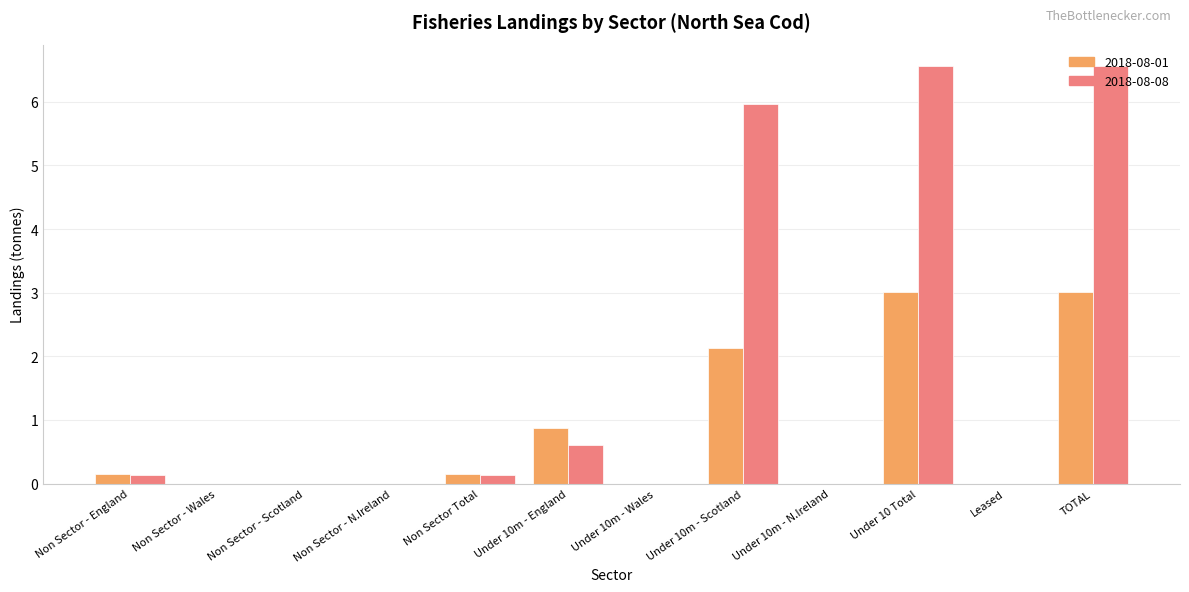

True or false: 2018-08-01 has a value of 0.0 at Leased.

True